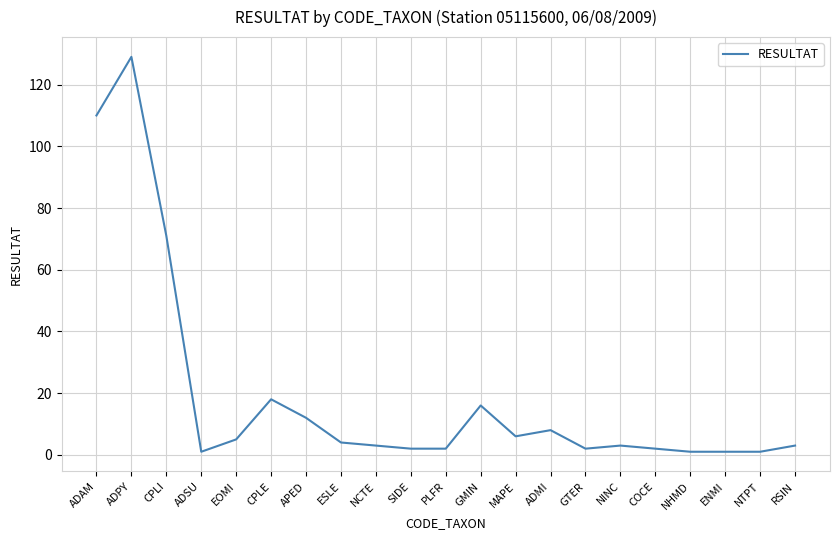

Reading right to left, transcribe all the data shown in this chart.

RSIN=3	NTPT=1	ENMI=1	NHMD=1	COCE=2	NINC=3	GTER=2	ADMI=8	MAPE=6	GMIN=16	PLFR=2	SIDE=2	NCTE=3	ESLE=4	APED=12	CPLE=18	EOMI=5	ADSU=1	CPLI=71	ADPY=129	ADAM=110